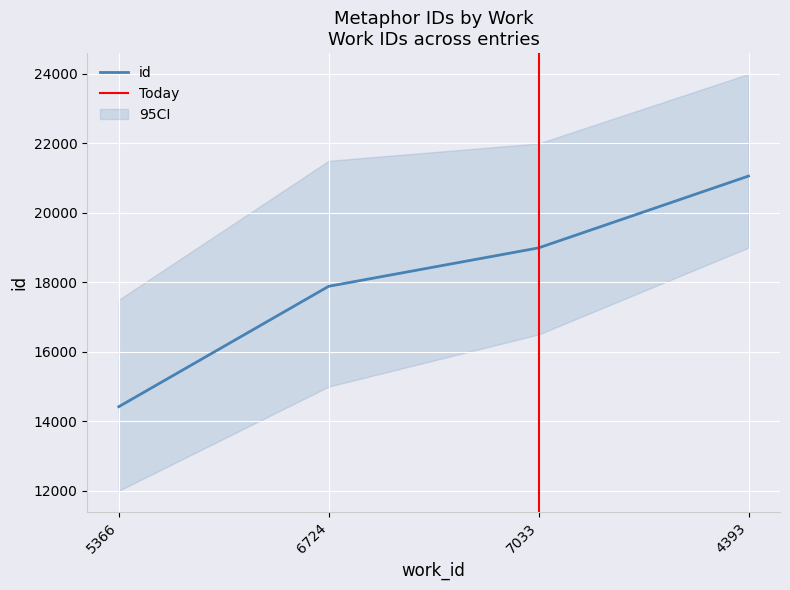

List the labels in order of id value, largest first.

4393, 7033, 6724, 5366